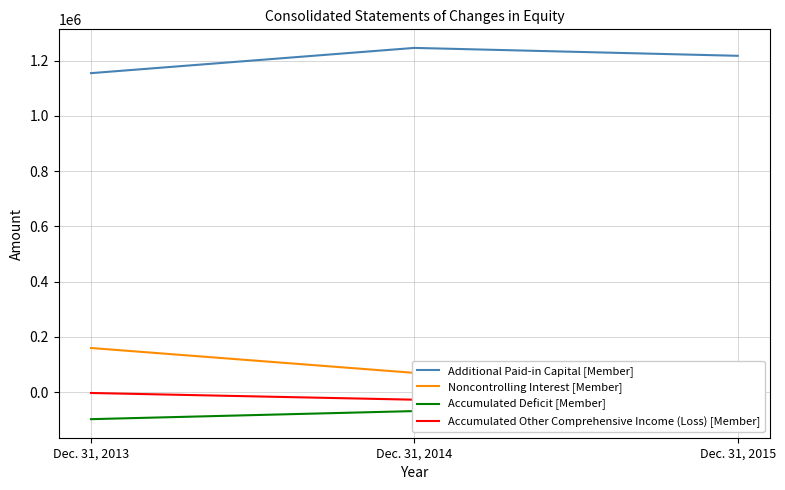

How many lines are shown in the chart?

4